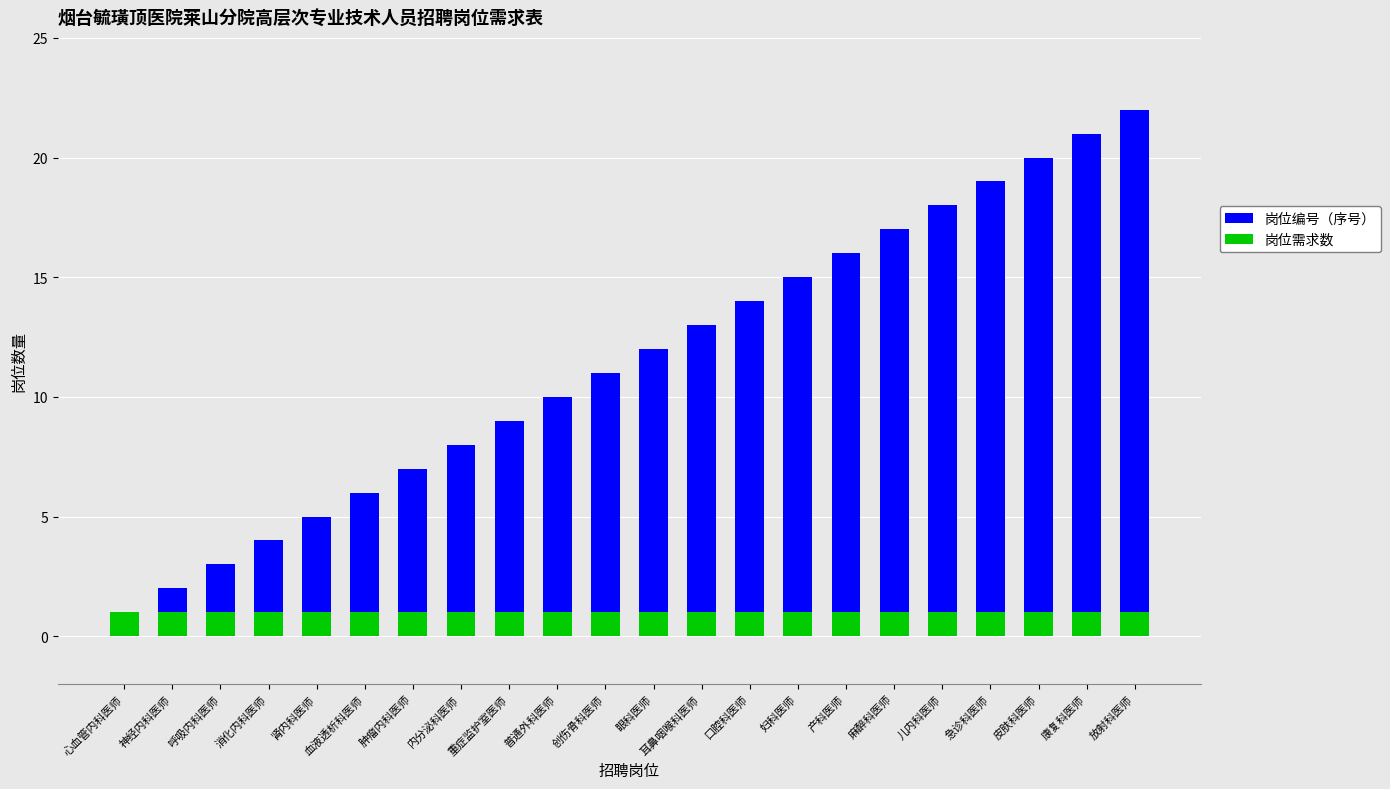

What is the value of the 岗位需求数 bar at the 10th from the left?

1